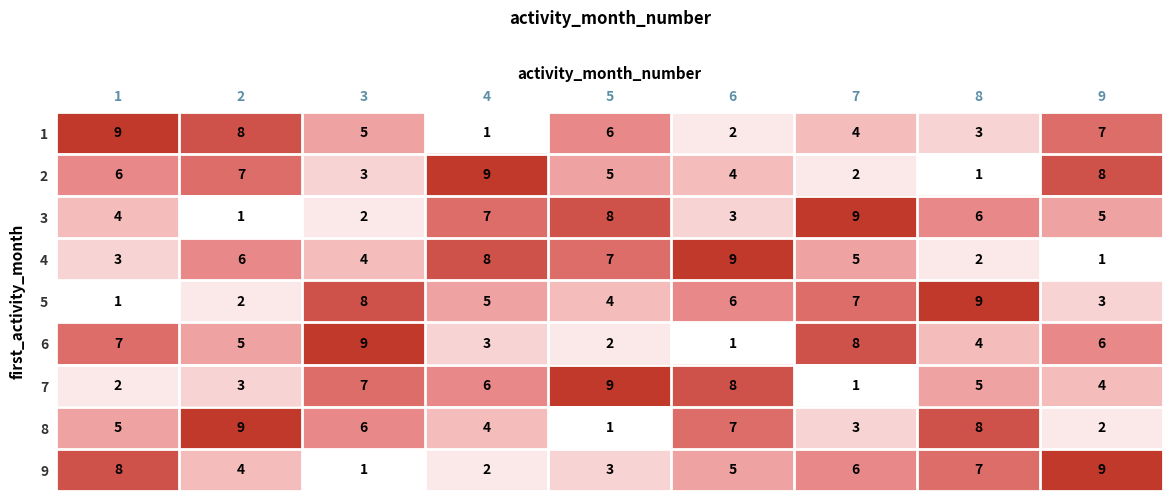

What is the spread (max minus min) of values at 6?

8